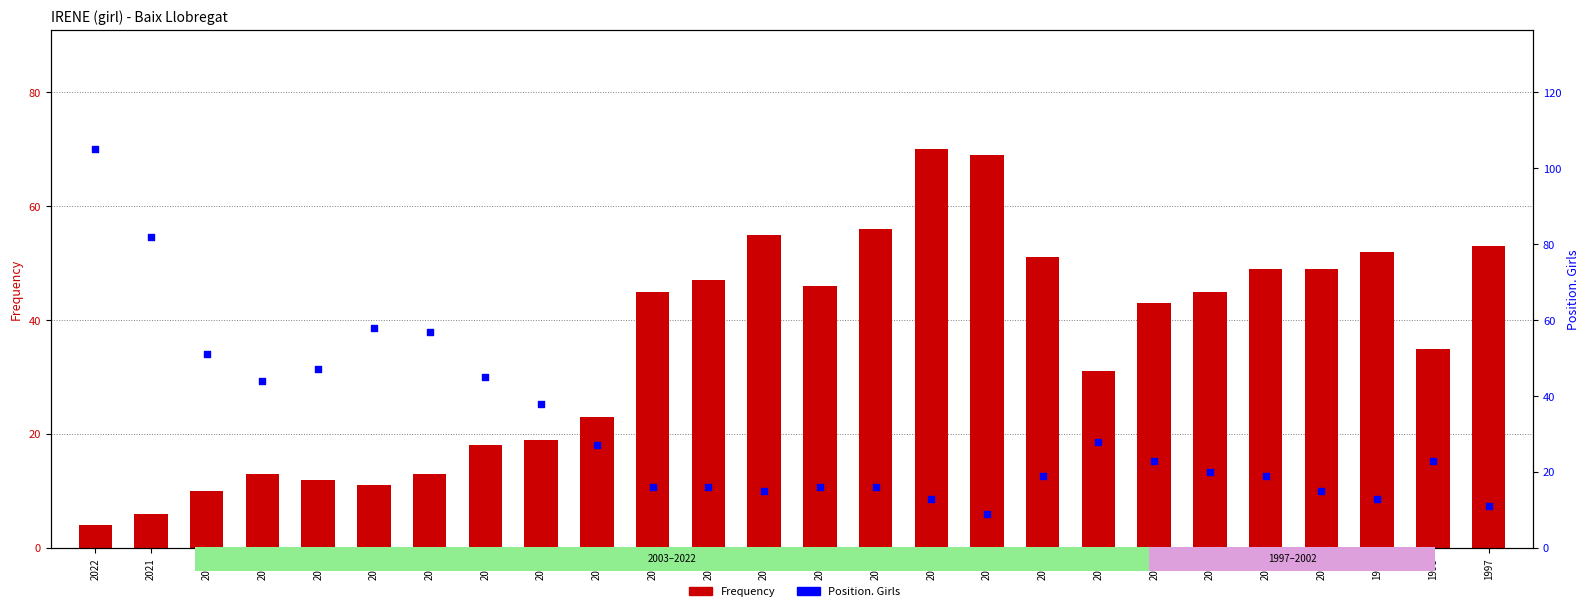

At which category is the sum across all series the highest?

2022